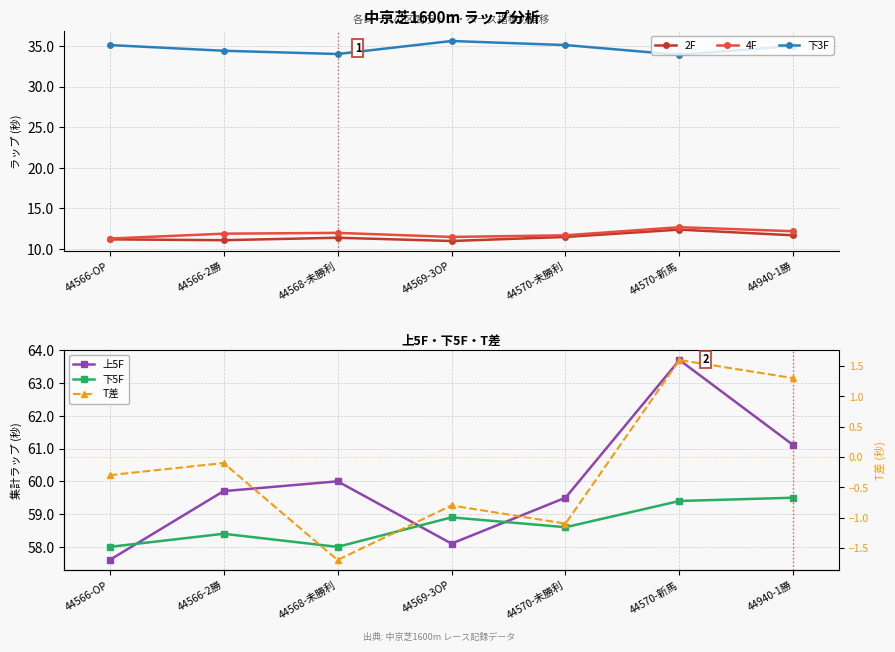

Is it true that 2F equals 11.0 at 44569-3OP?

True